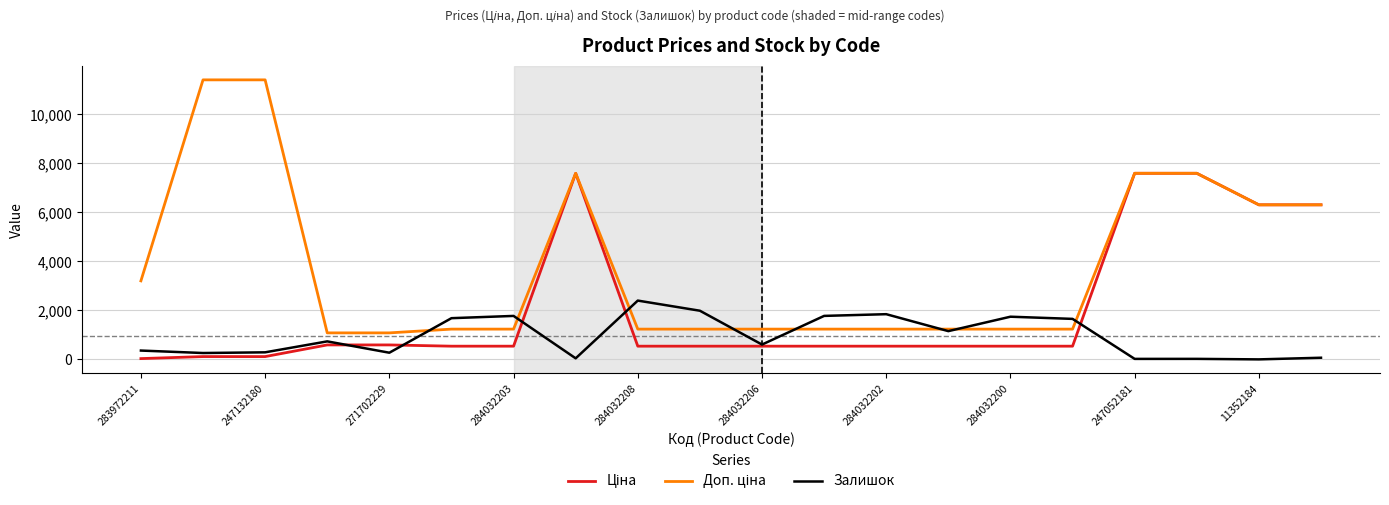

What is the maximum value for Залишок?

2400.0